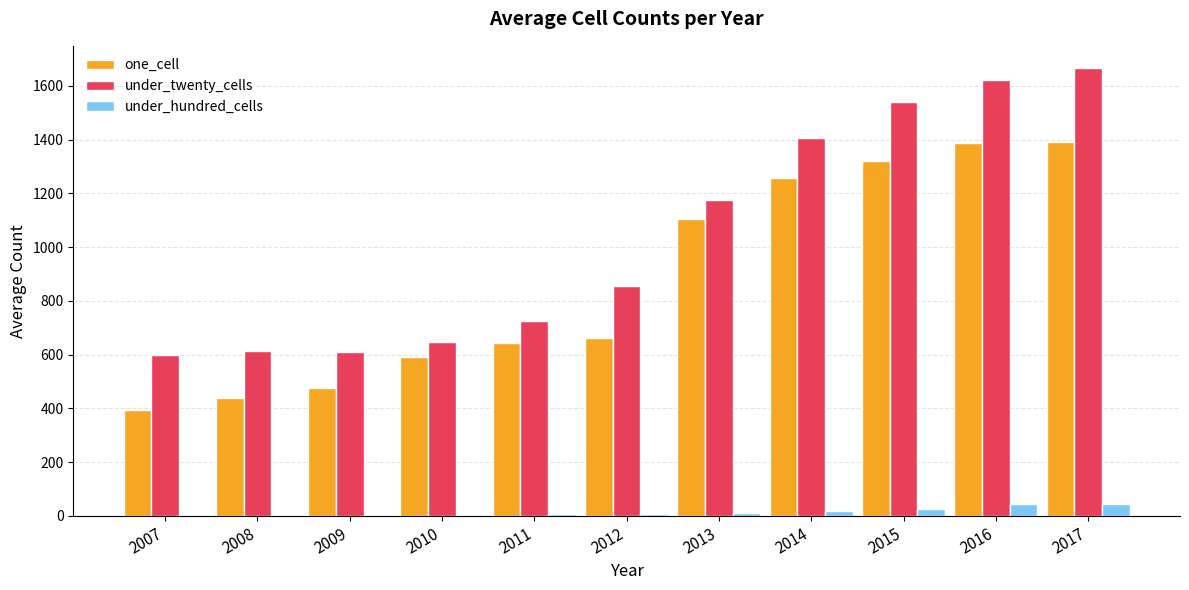

True or false: under_twenty_cells has a value of 611 at 2009.

True